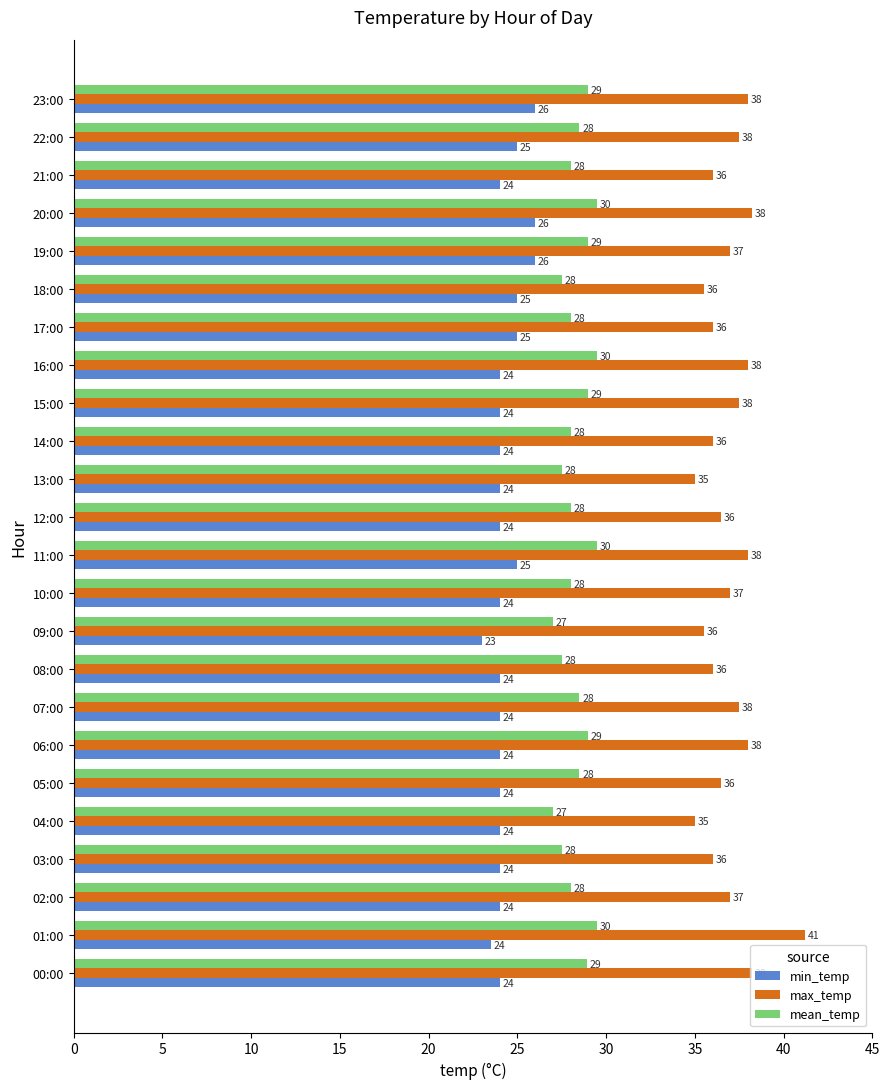

The value of max_temp at 23:00 is 38.0. True or false?

True